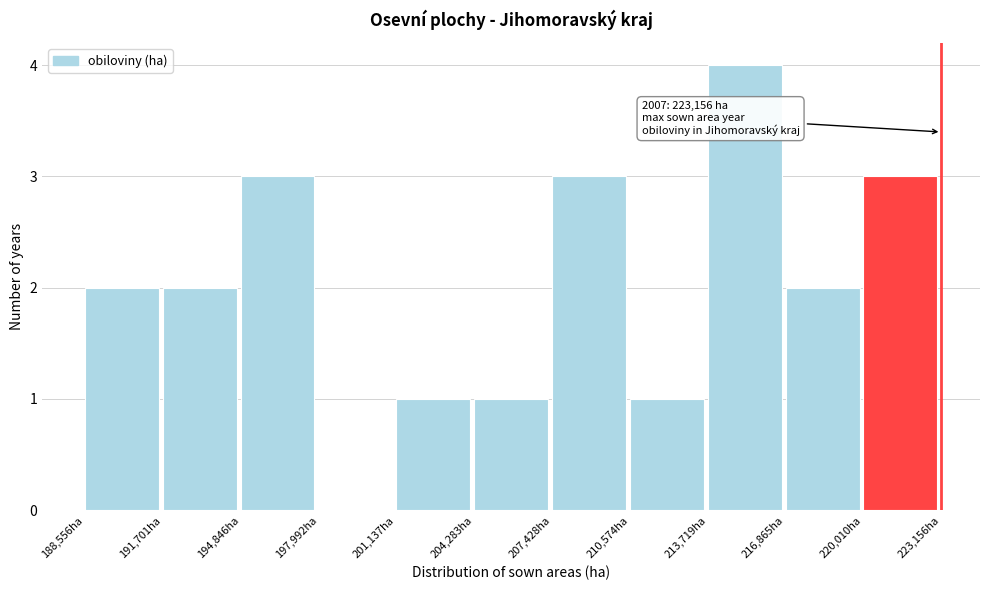

Which range on the x-axis has the tallest bar?

213500 to 217000